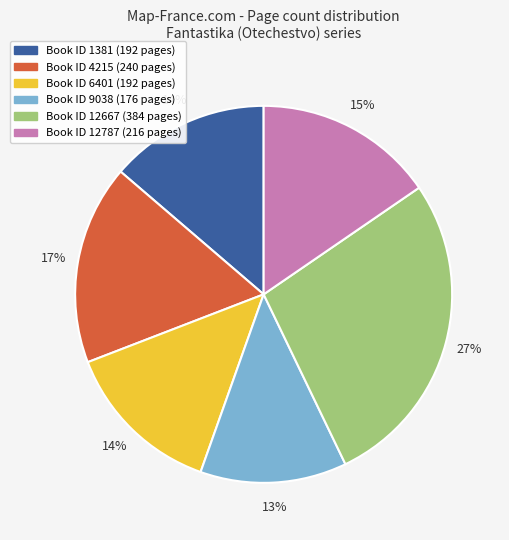

Does any single category account for the majority?

No